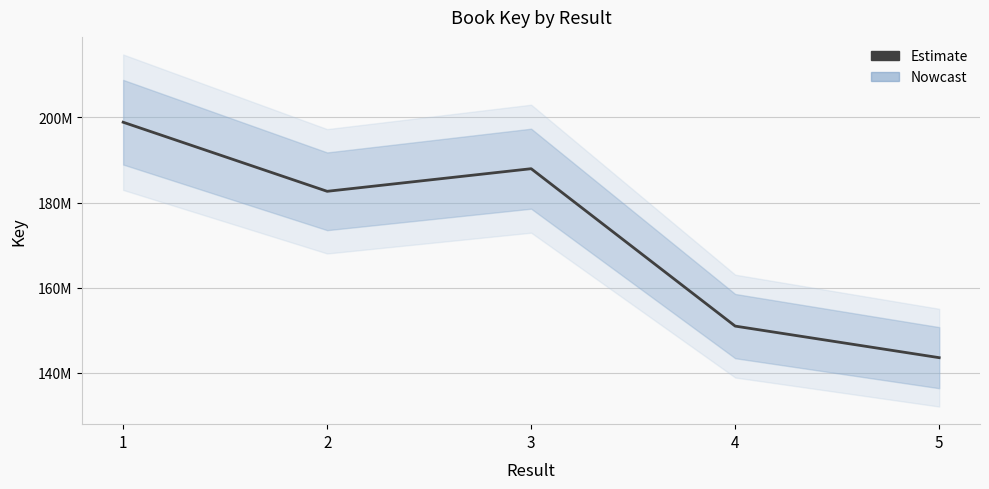

Rank the categories by value from highest to lowest.

1, 3, 2, 4, 5